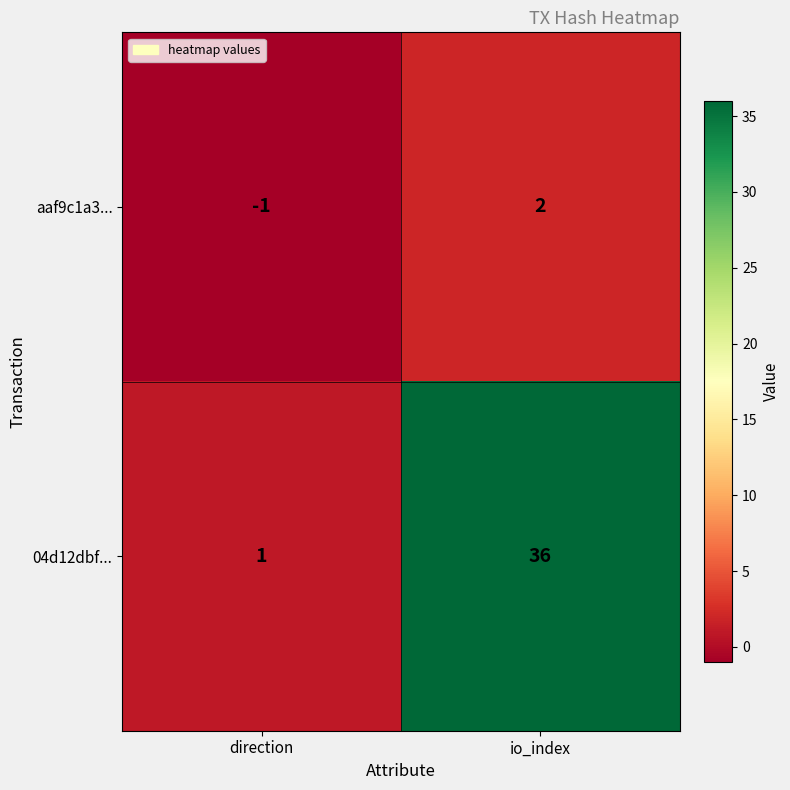

List the series in order of their overall mean, highest first.

04d12dbf..., aaf9c1a3...